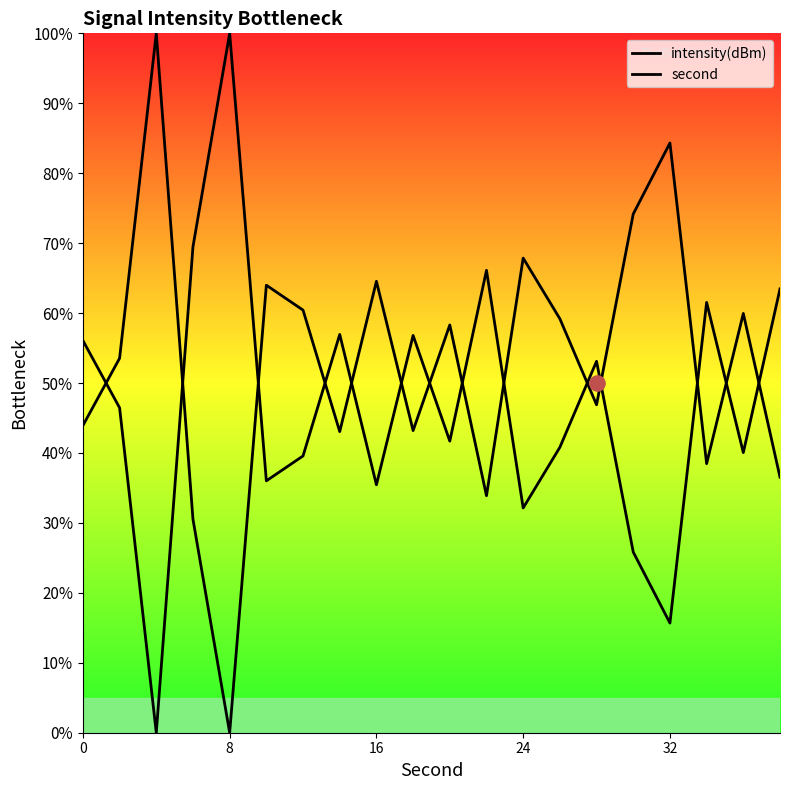

What are all the series names shown in the legend?

intensity(dBm), second